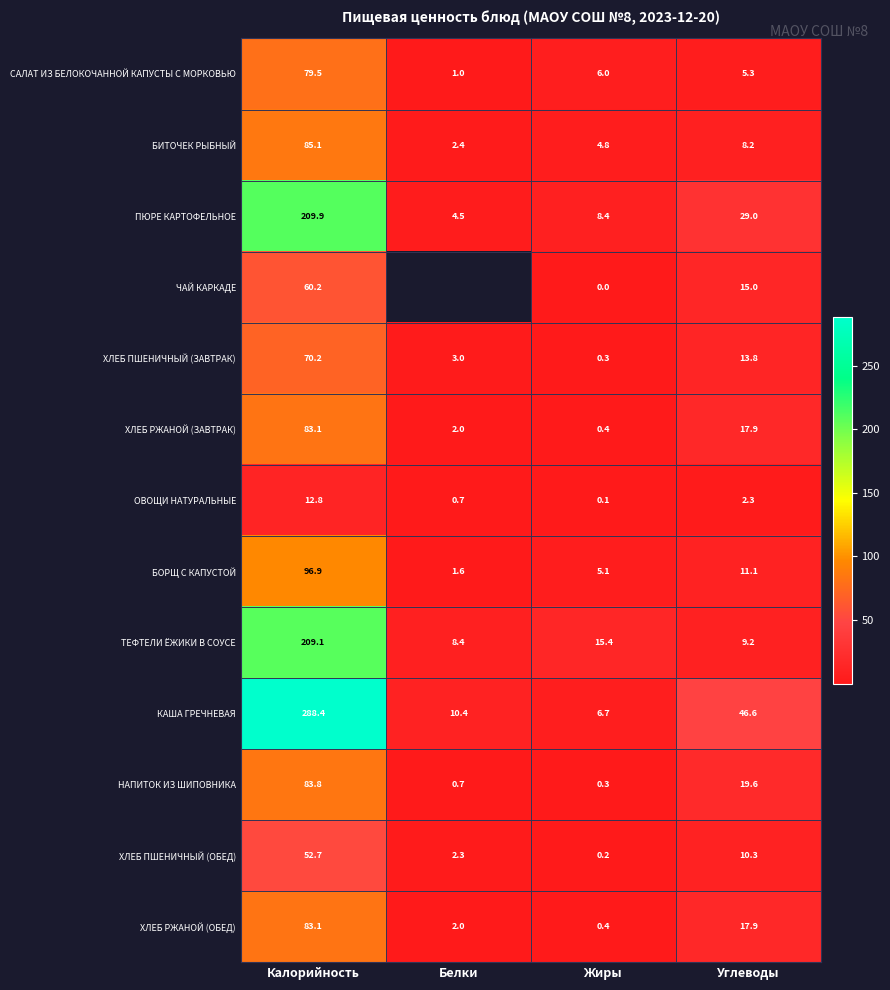

What is the average value of the ТЕФТЕЛИ ЁЖИКИ В СОУСЕ series?

60.5